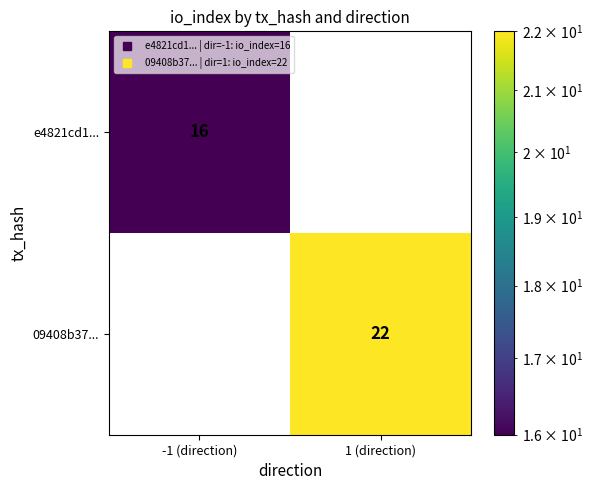

What is the difference between the maximum and minimum values in the e4821cd1... series?

16